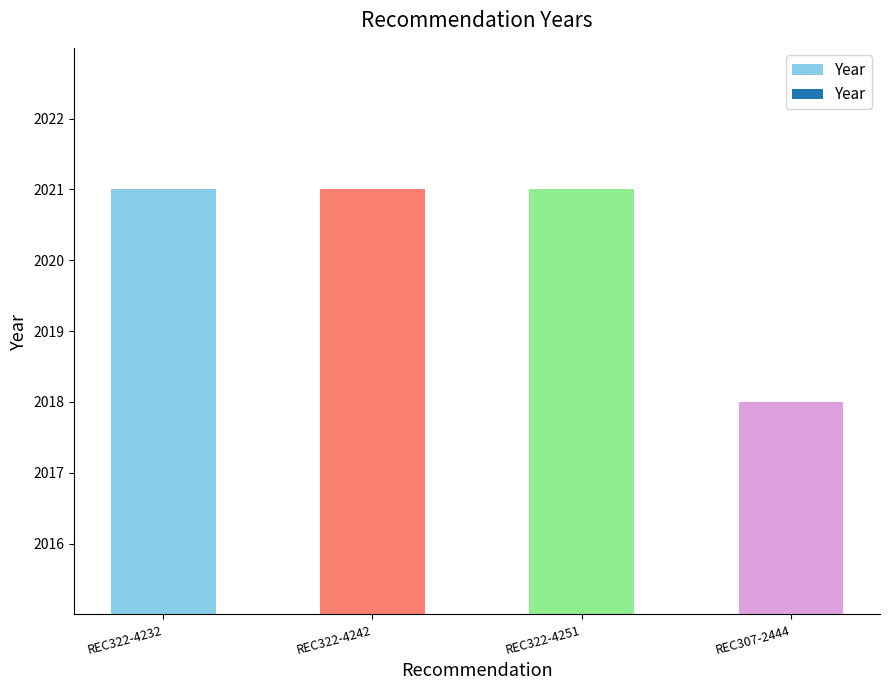

Reading left to right, what are all the values shown in this chart?

2021	2021	2021	2018